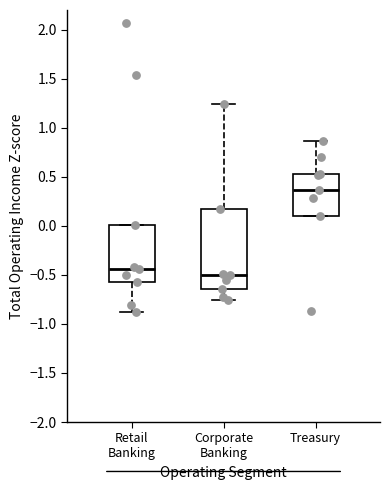

Comparing the boxes themselves (not the whiskers), which one is the tallest?

Corporate Banking